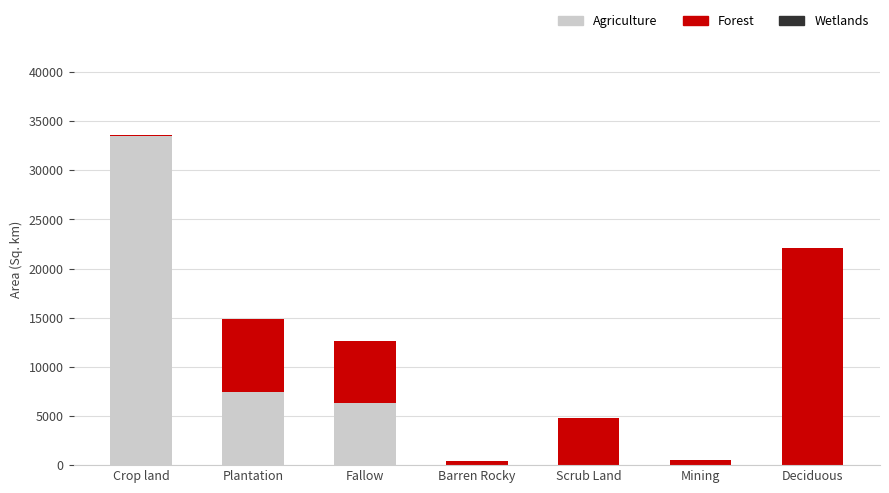

At which label does Agriculture reach its peak?

Crop land